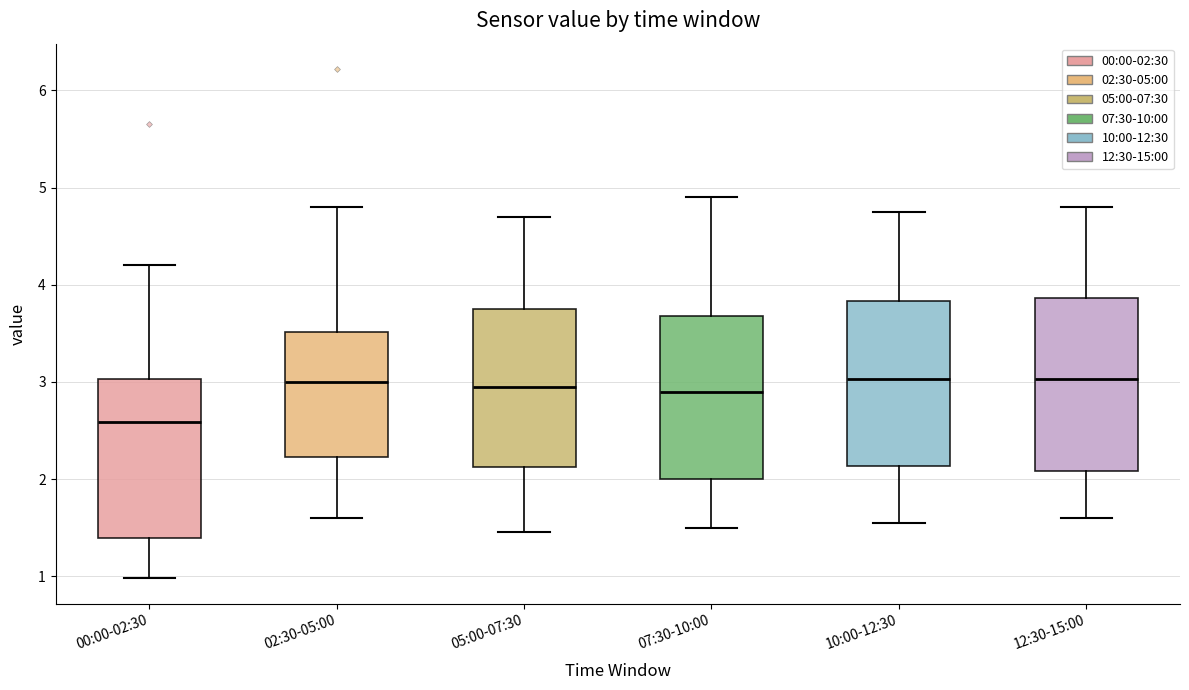

Where does the median line of the box for 00:00-02:30 sit on the y-axis? The values are not printed on the chart, so give them approximately, as read against the axis.

2.6